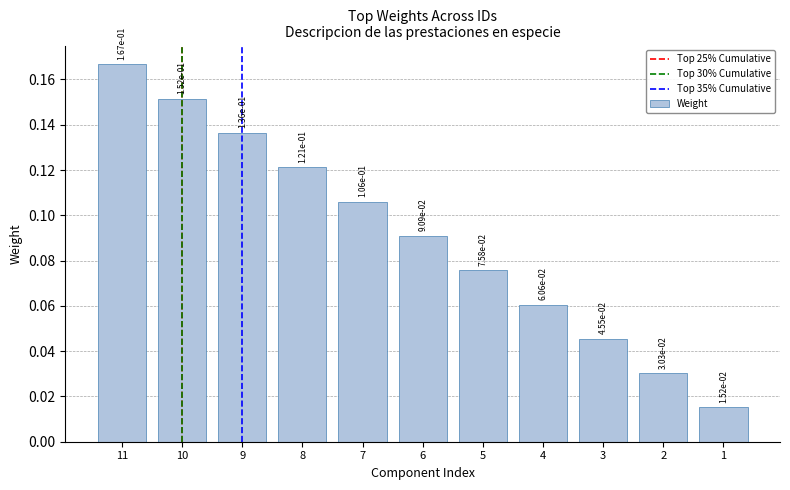

At which category does the chart reach its peak across all series?

11